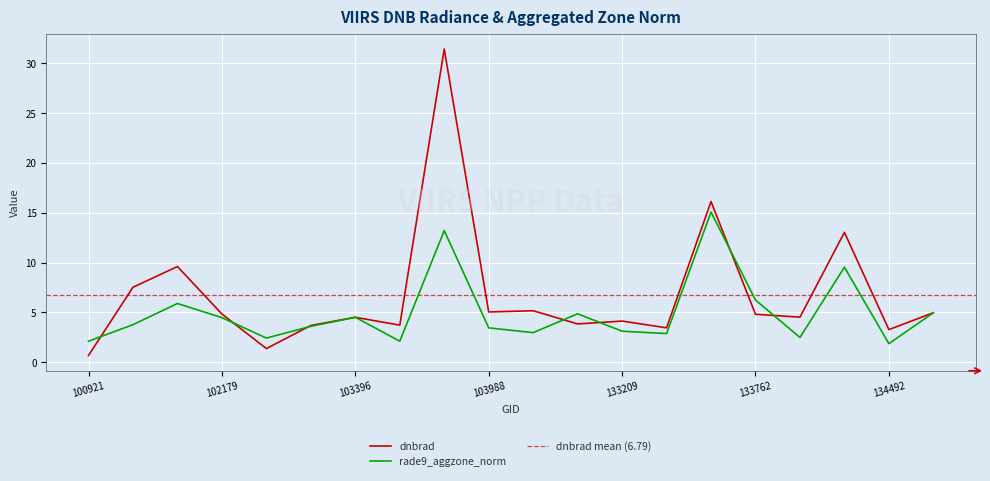

Is it true that rade9_aggzone_norm equals 3.3 at 102300?

False